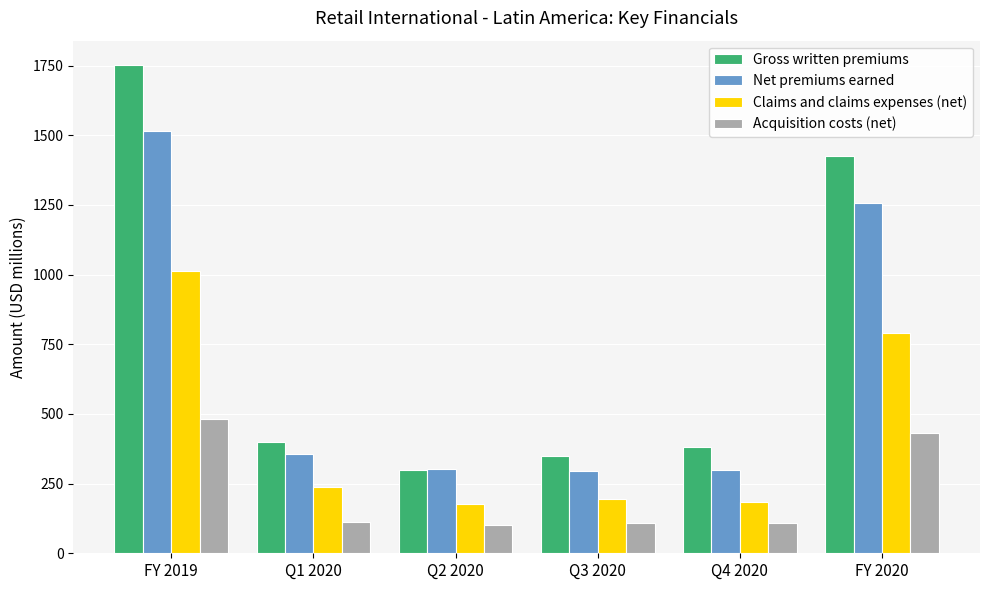

Is the value of Acquisition costs (net) at Q1 2020 greater than the value of Net premiums earned at FY 2019?

No